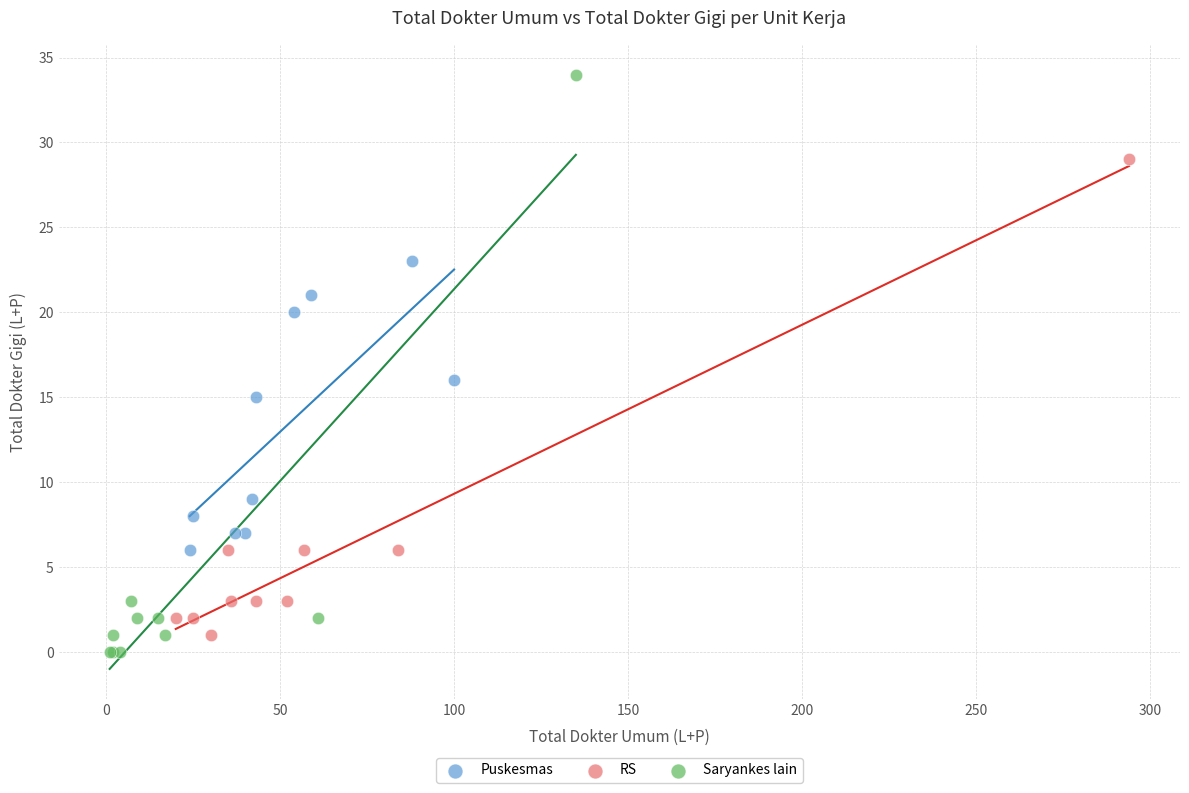

Which series contains the highest Y value?

Saryankes lain